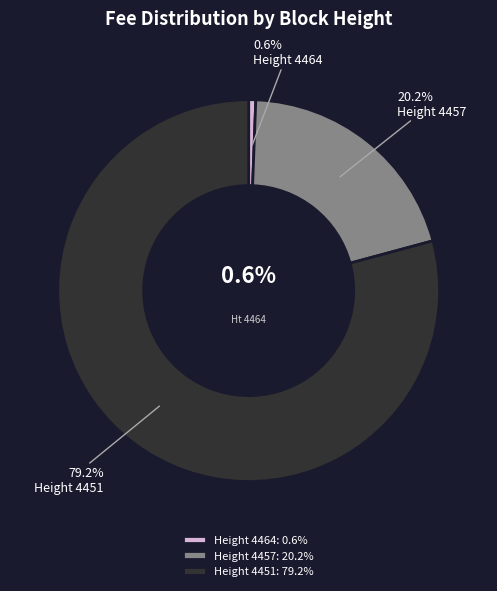

How many segments does this pie chart have?

3